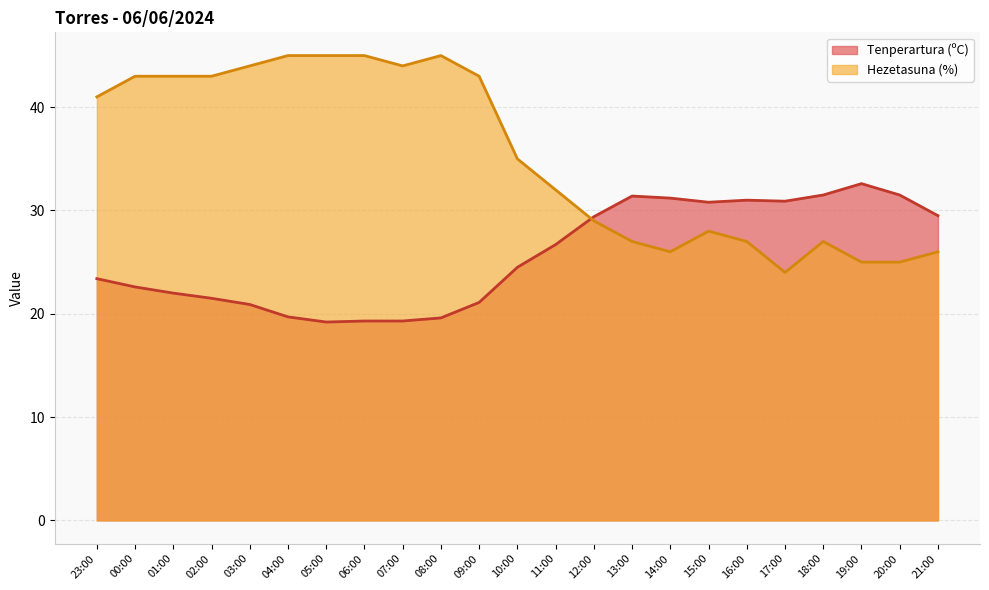

How many lines are shown in the chart?

2